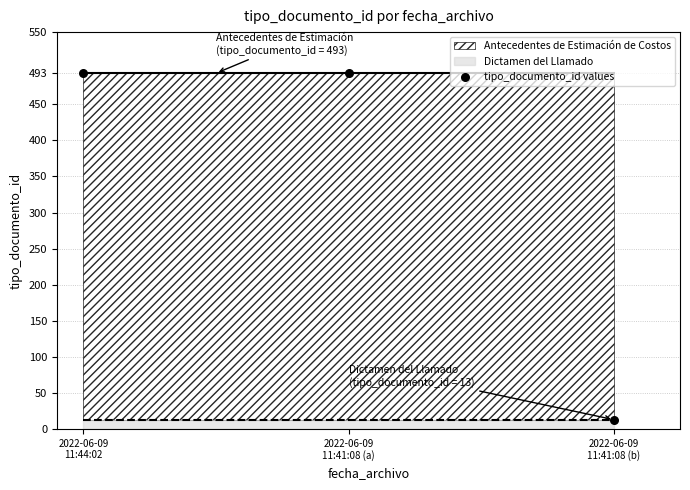

What is the range of Y values (max minus min)?

480